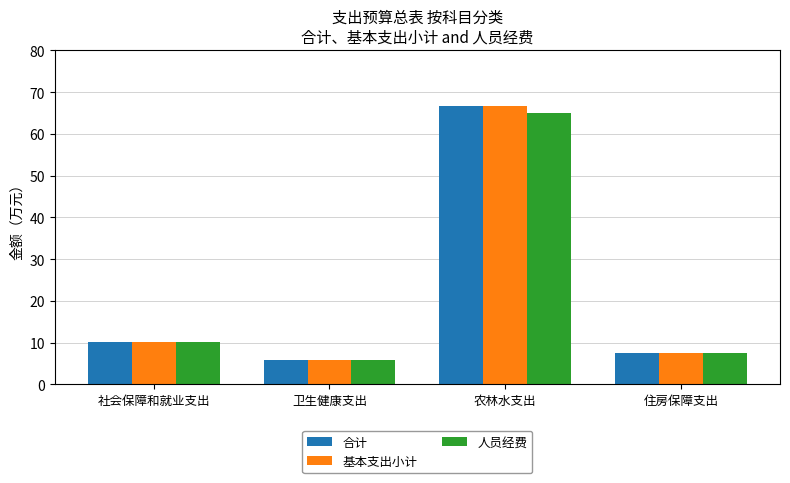

What is the minimum value for 合计?

5.9